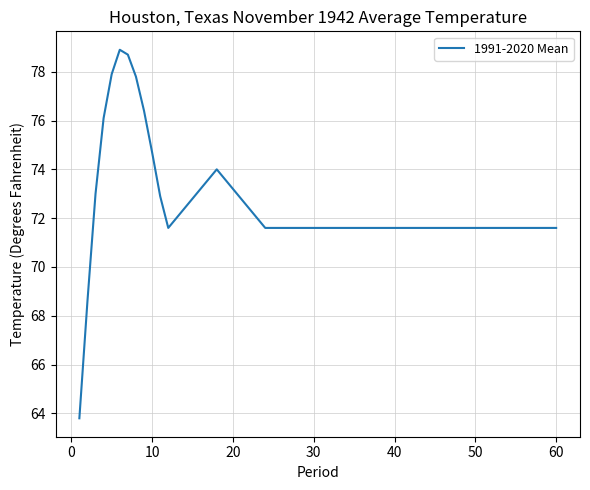

What is the average value?

73.6